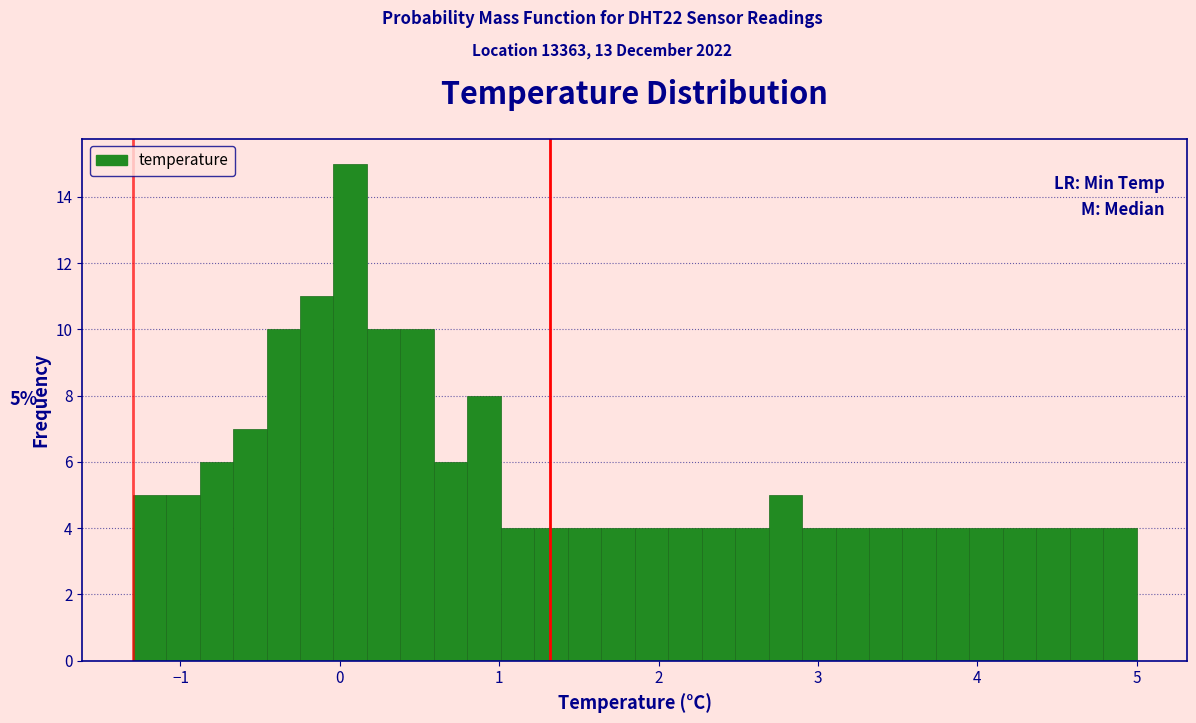

Around what value on the x-axis is the tallest bar? Give the approximate position of its centre, as read against the axis.

0.1